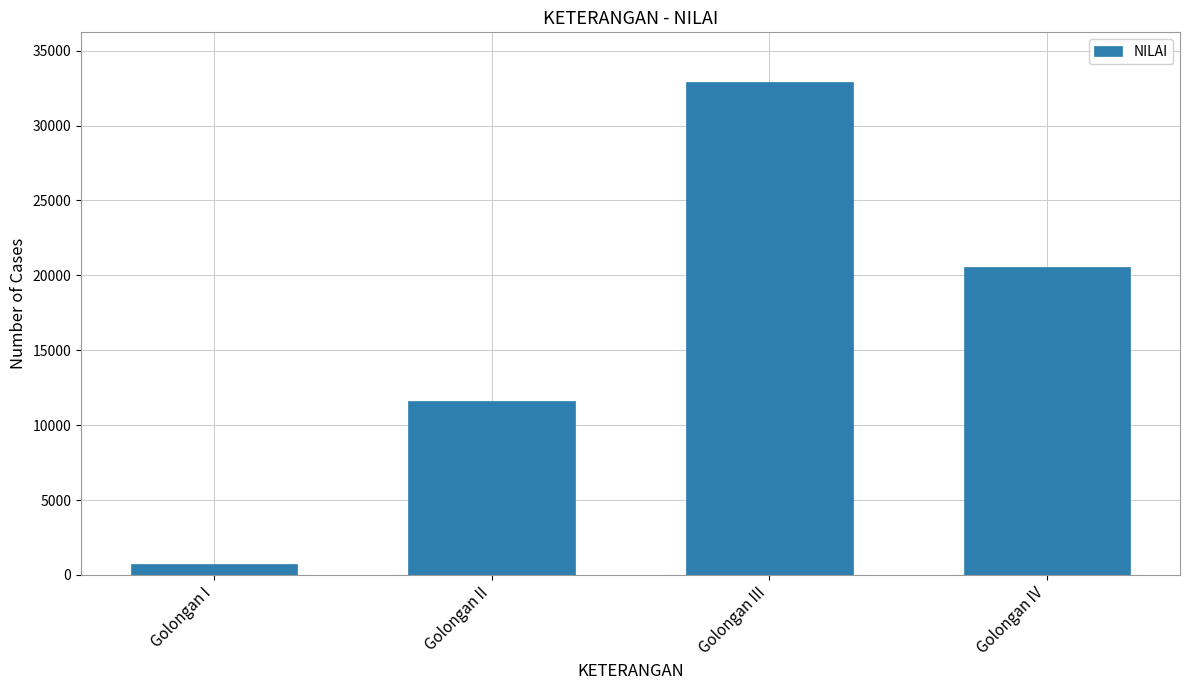

Rank the categories by value from highest to lowest.

Golongan III, Golongan IV, Golongan II, Golongan I